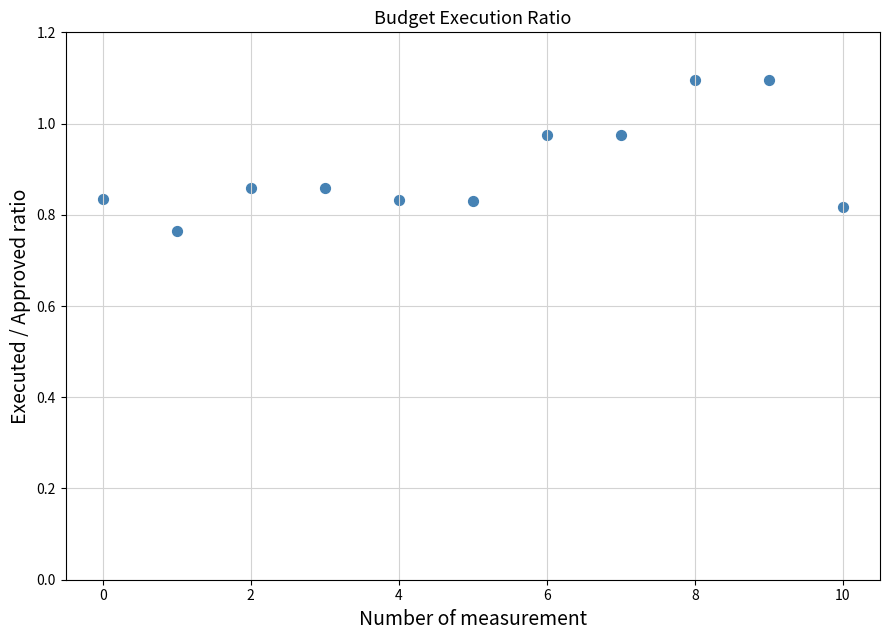

What is the range of Y values (max minus min)?

0.3